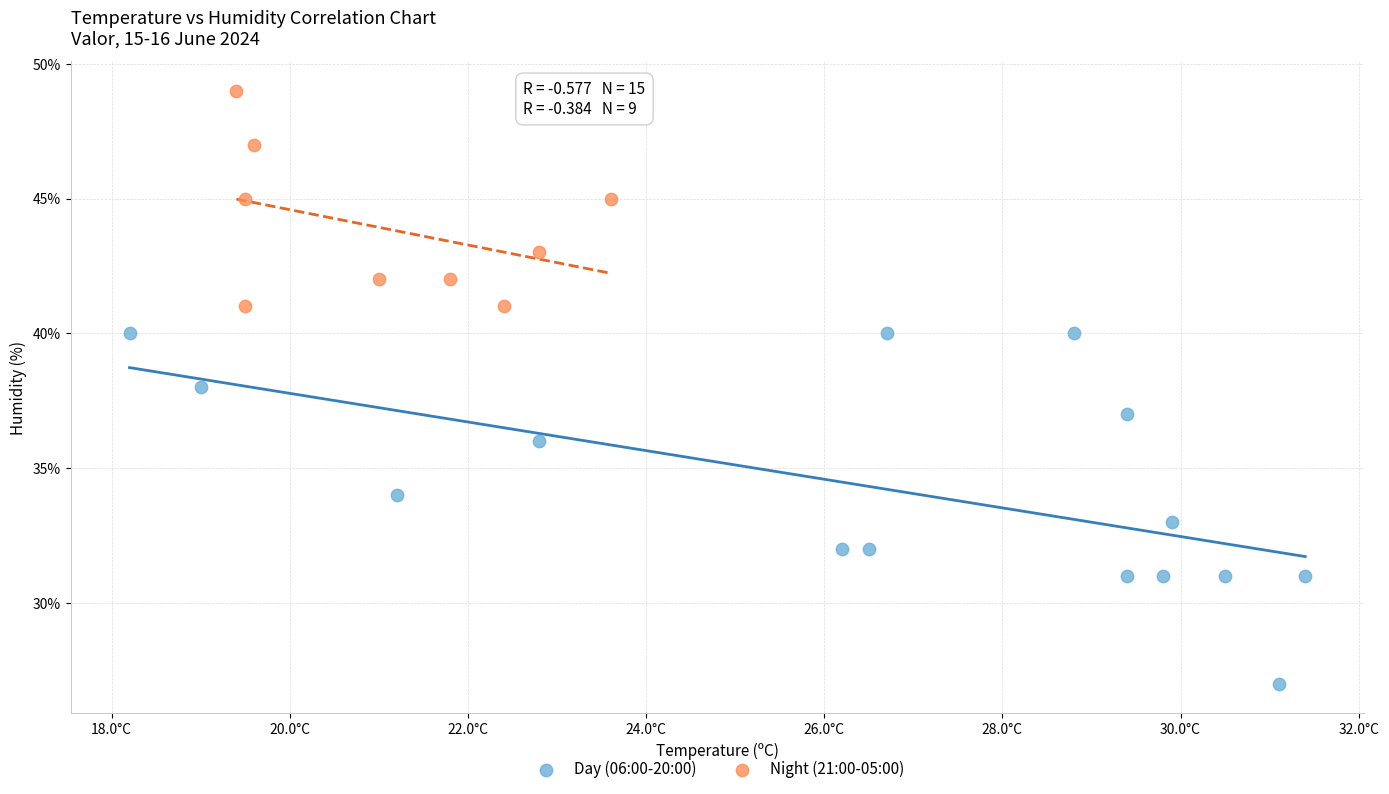

Which series has the widest spread of Y values?

Day (06:00-20:00)